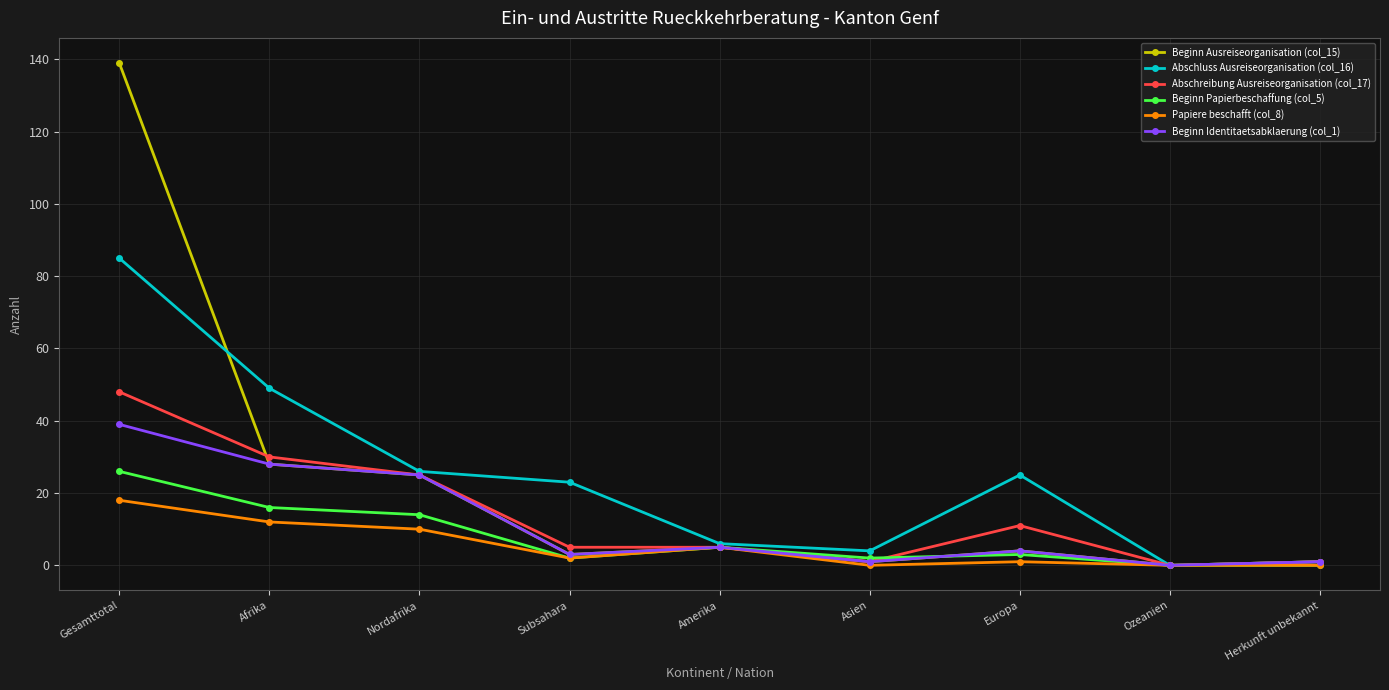

What is the label of the 8th point from the right?

Afrika